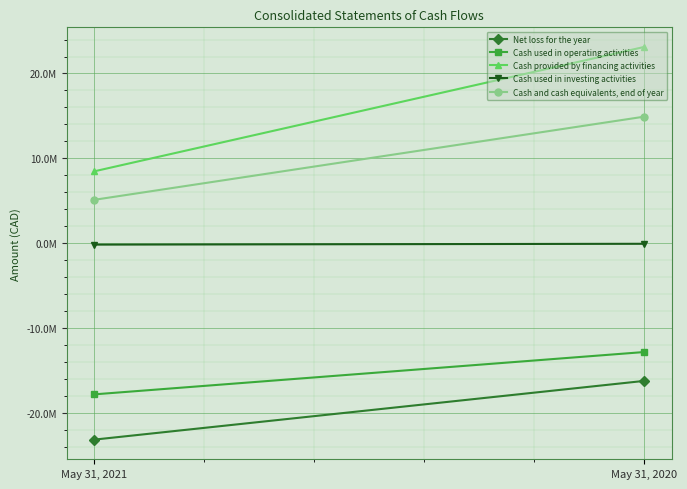

Which series changed the most between May 31, 2021 and May 31, 2020?

Cash provided by financing activities